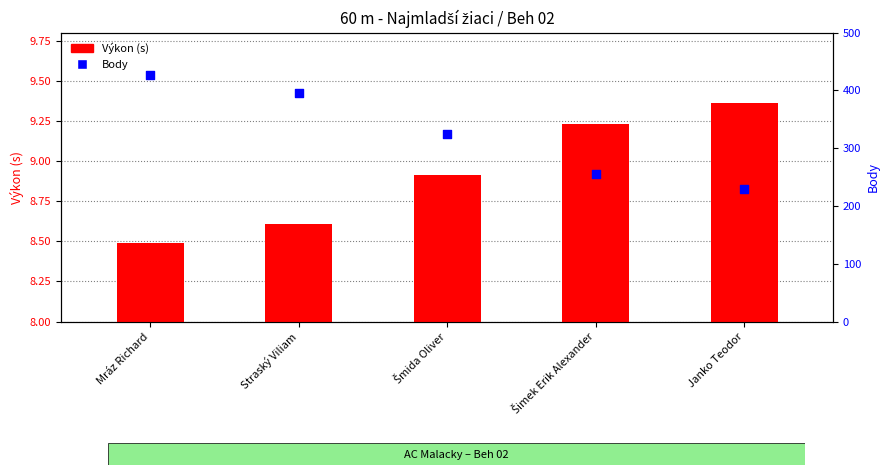

Is the value of Body at Mráz Richard greater than the value of Výkon (s) at Šmida Oliver?

Yes